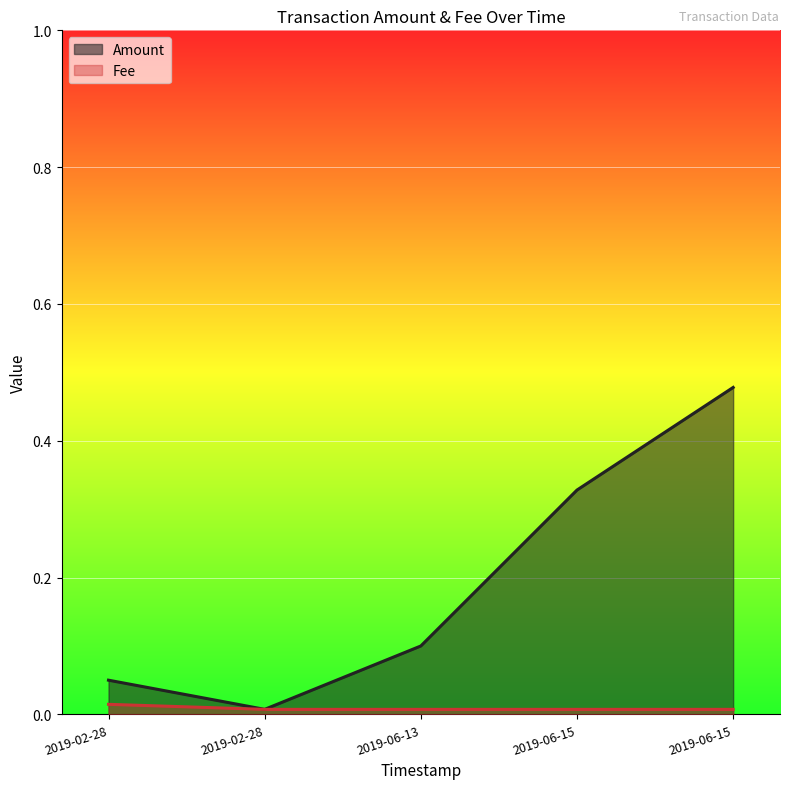

How many lines are shown in the chart?

2